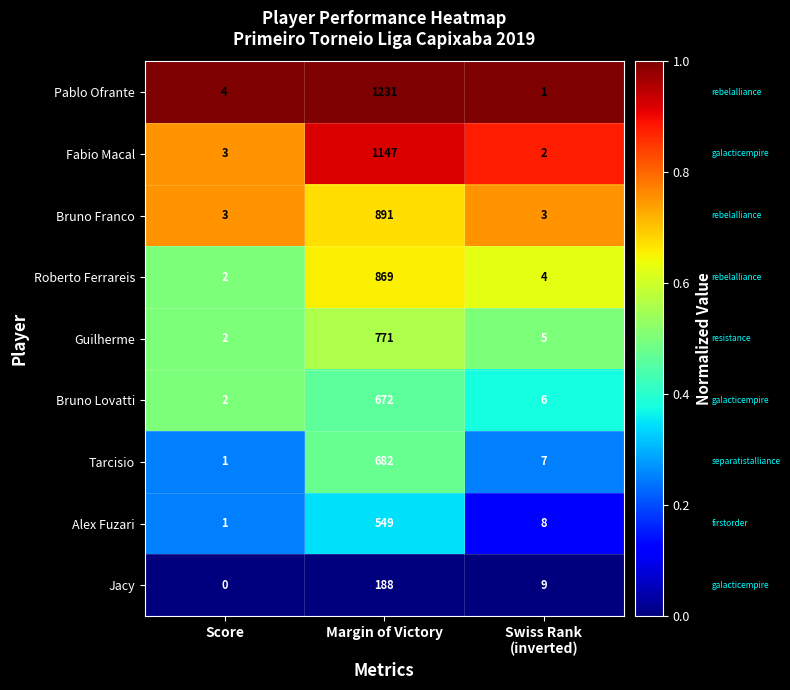

Between Score and Margin of Victory, which series saw the biggest shift?

Pablo Ofrante